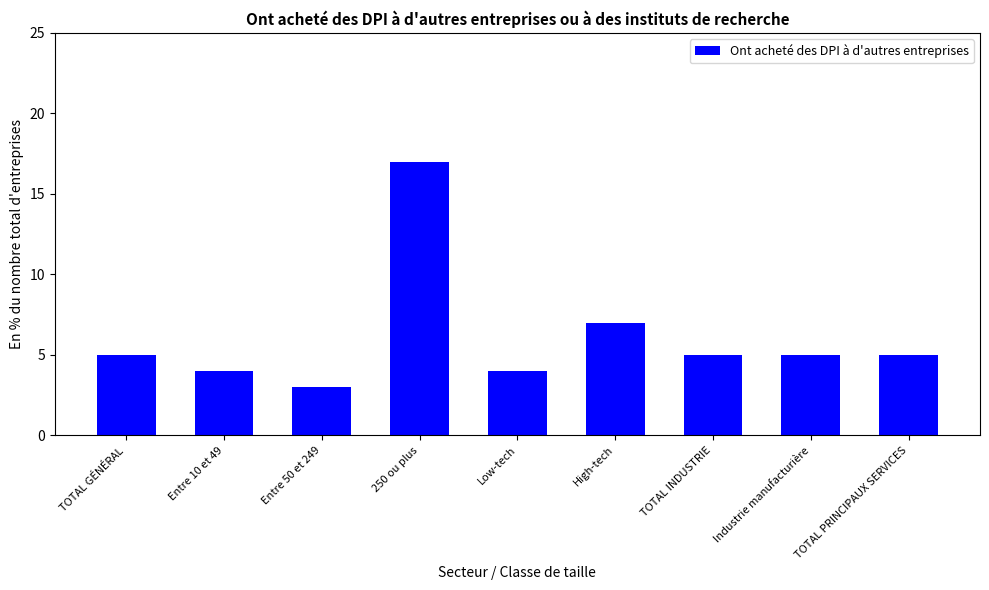

What is the label of the 6th bar from the left?

High-tech